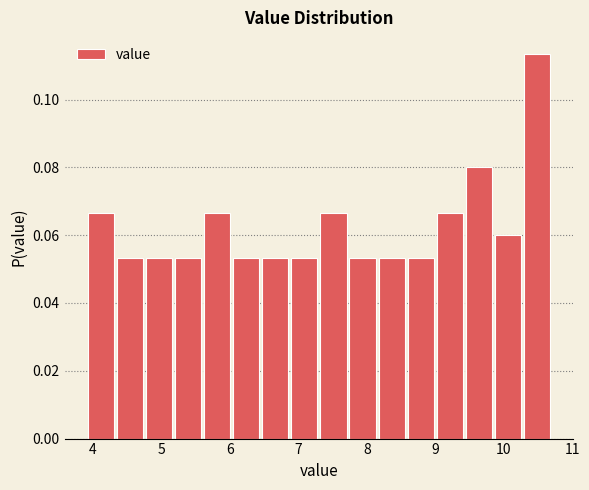

Reading left to right, transcribe this chart: for each bar, give the range it covers on the x-axis and its height. Neither the bar edges nor the heights are printed on the chart, so give them approximately, as read against the axes.

3.9 to 4.3: 0.066
4.3 to 4.8: 0.054
4.8 to 5.2: 0.054
5.2 to 5.6: 0.054
5.6 to 6.0: 0.066
6.0 to 6.5: 0.054
6.5 to 6.9: 0.054
6.9 to 7.3: 0.054
7.3 to 7.7: 0.066
7.7 to 8.2: 0.054
8.2 to 8.6: 0.054
8.6 to 9.0: 0.054
9.0 to 9.4: 0.066
9.4 to 9.9: 0.080
9.9 to 10.3: 0.060
10.3 to 10.7: 0.114